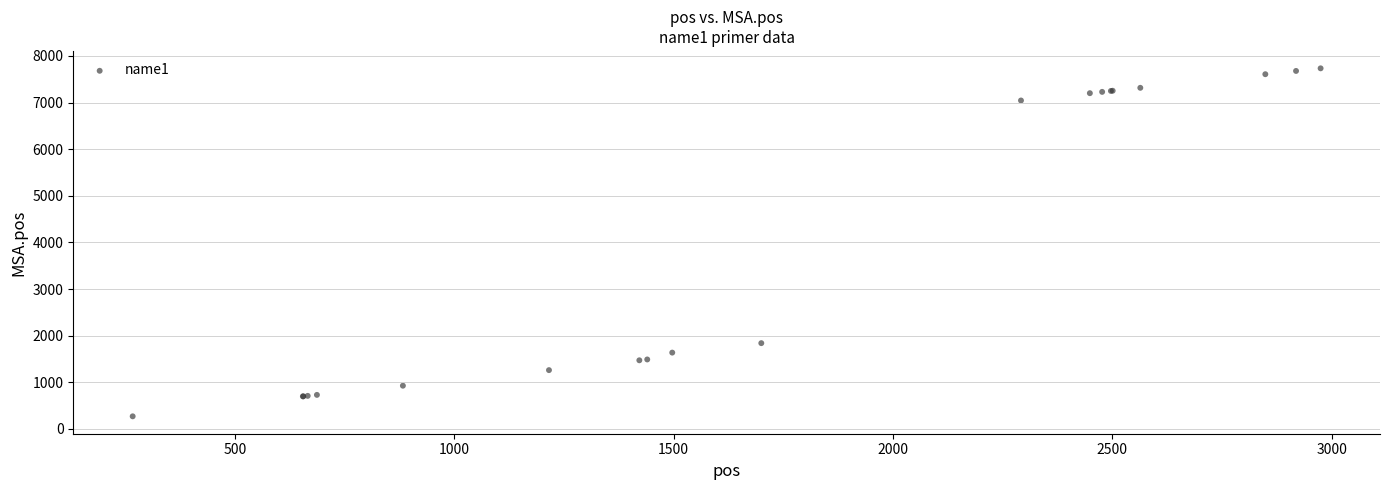

What Y value in the scatter plot is closest to 4002?

1839